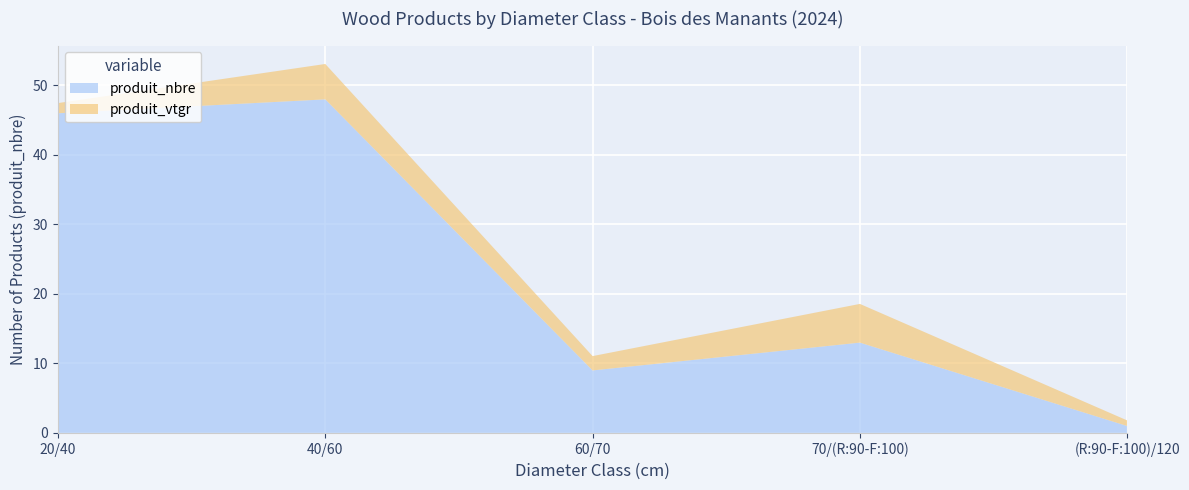

Reading right to left, transcribe all the data shown in this chart.

produit_nbre: (R:90-F:100)/120=1.0	70/(R:90-F:100)=13.0	60/70=9.0	40/60=48.0	20/40=46.0
produit_vtgr: (R:90-F:100)/120=0.8	70/(R:90-F:100)=5.6	60/70=2.1	40/60=5.1	20/40=1.5